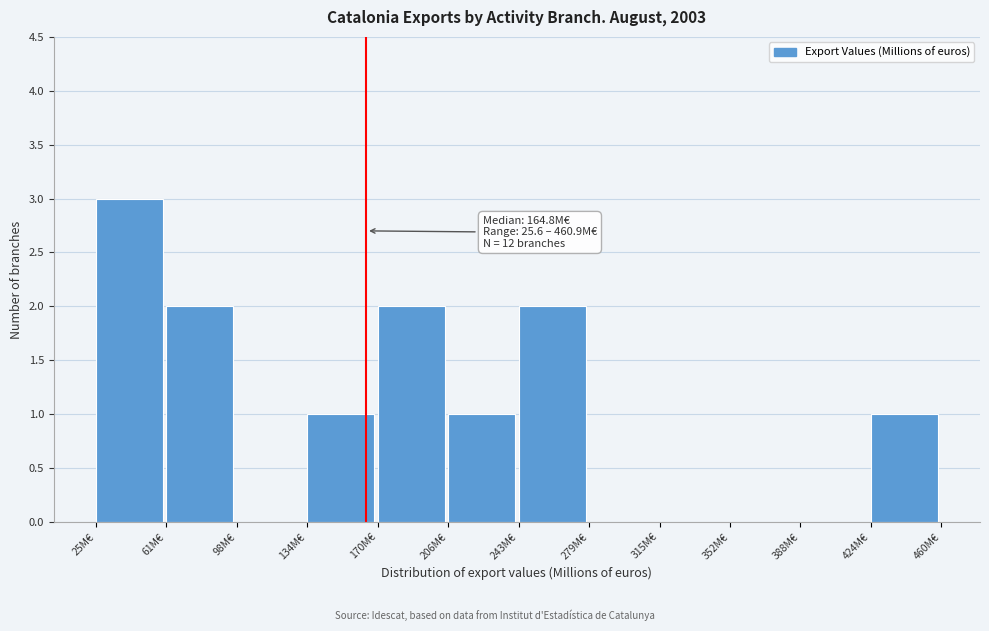

Over which range of the x-axis is the bar tallest?

25 to 60